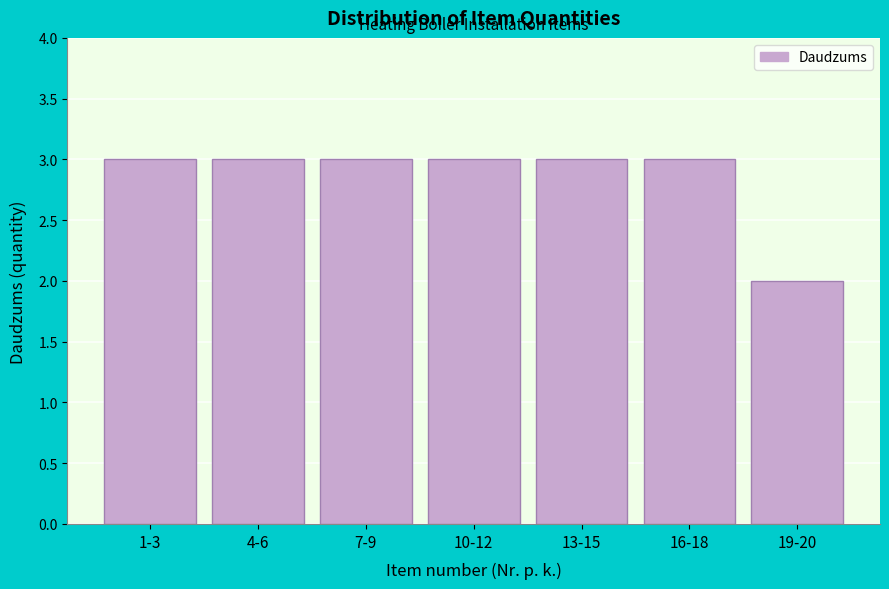

Reading right to left, what are all the values shown in this chart?

19-20=2	16-18=3	13-15=3	10-12=3	7-9=3	4-6=3	1-3=3